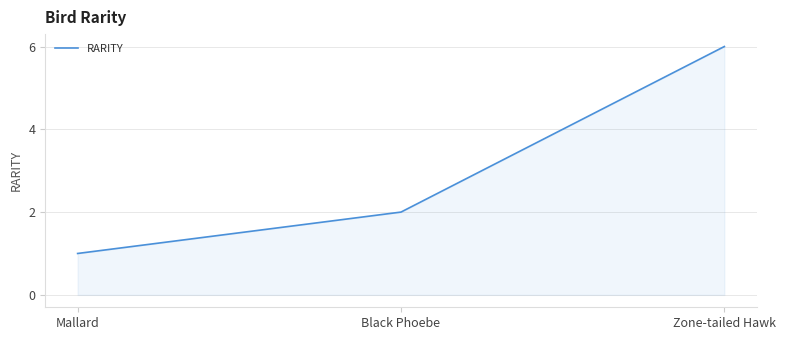

What is the sum of all values?

9